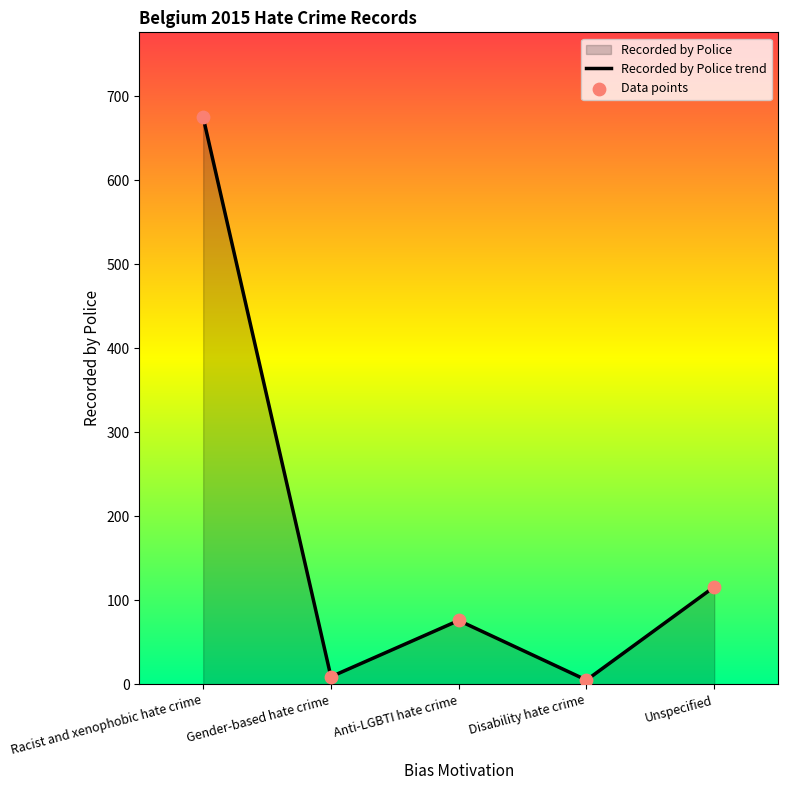

Which series has the largest Y range (max minus min)?

Recorded by Police trend